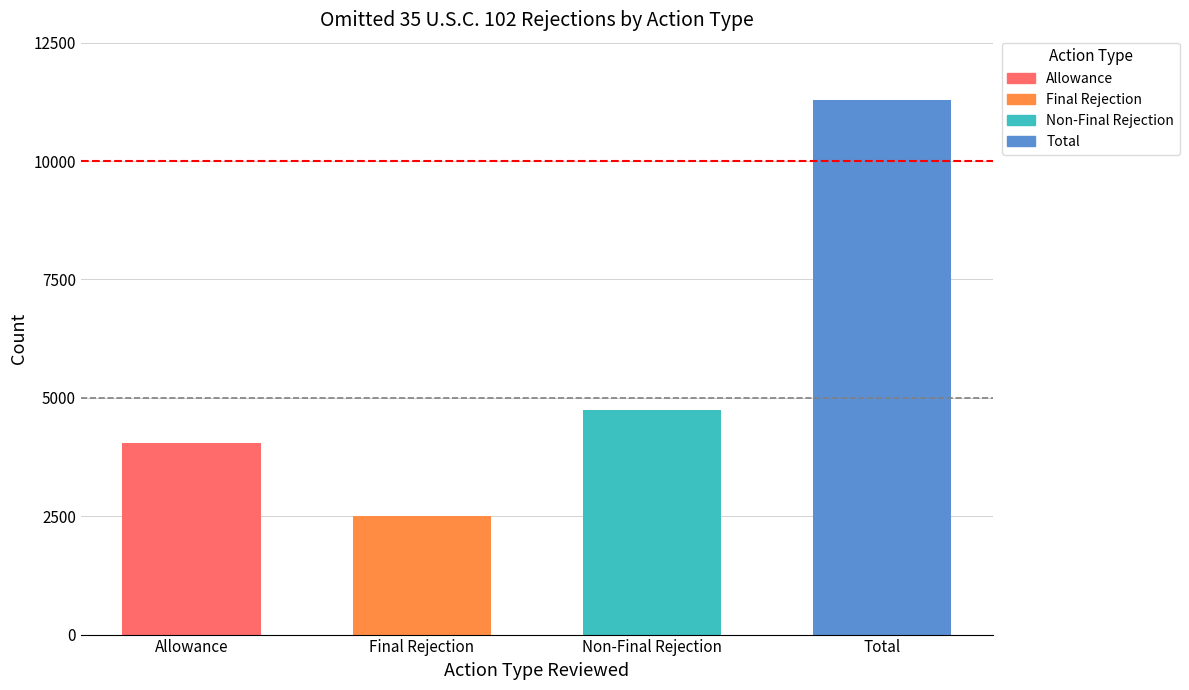

What value does the data have at Final Rejection?

2495